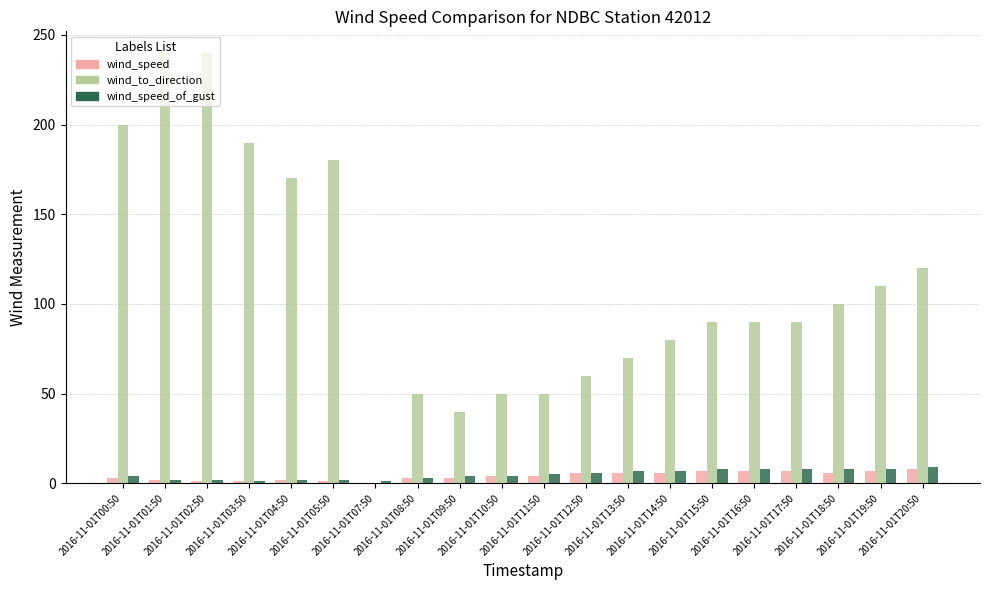

What is the highest value of the wind_to_direction series?

240